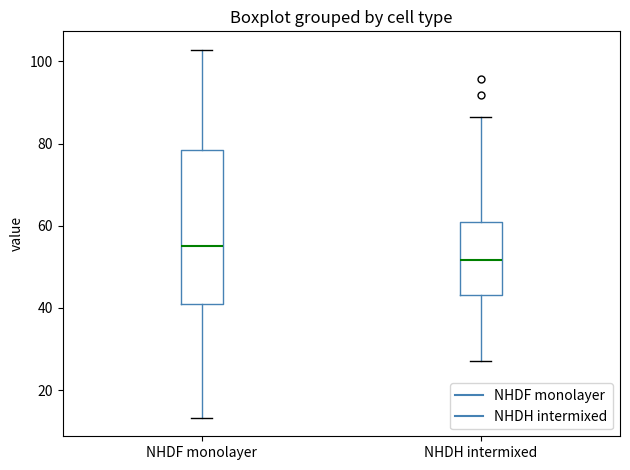

Comparing the boxes themselves (not the whiskers), which one is the tallest?

NHDF monolayer